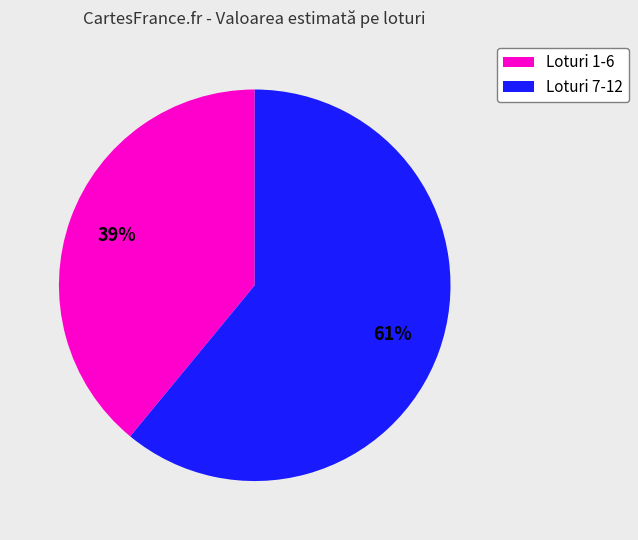

Is there any slice that represents more than half of the pie?

Yes